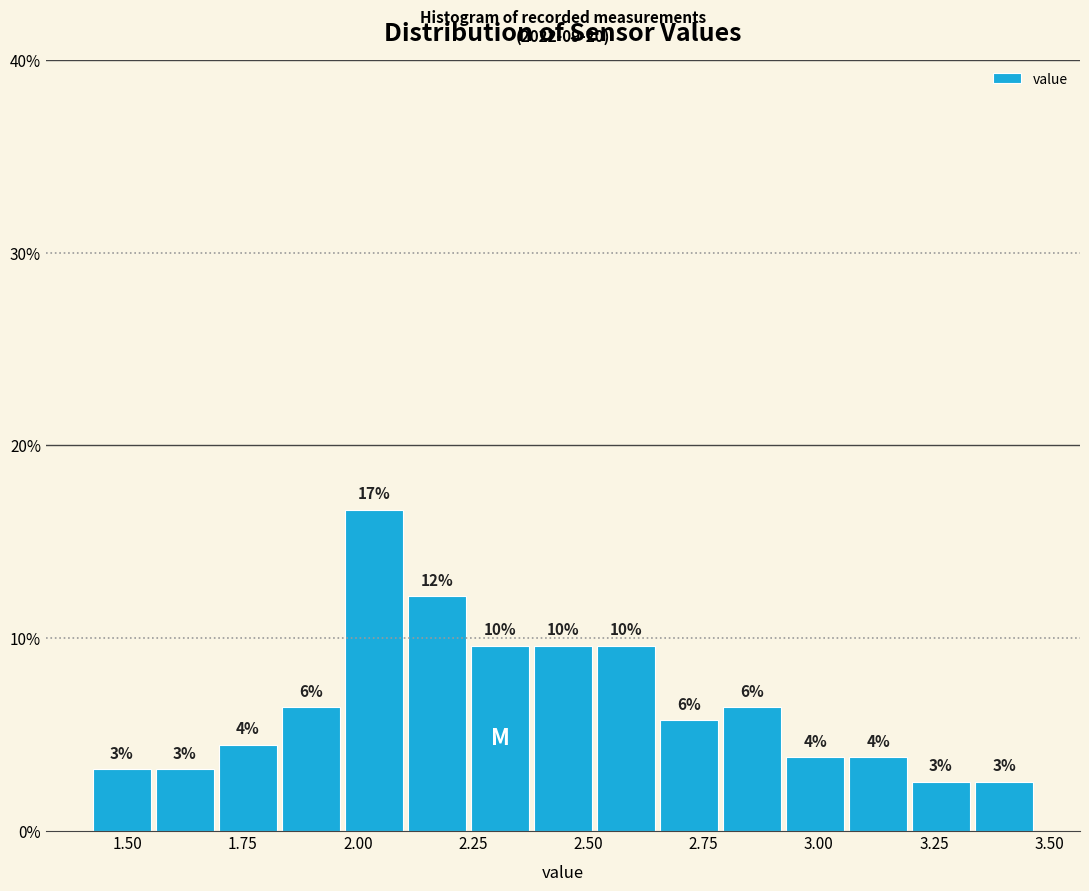

Around what value on the x-axis is the tallest bar? Give the approximate position of its centre, as read against the axis.

2.05